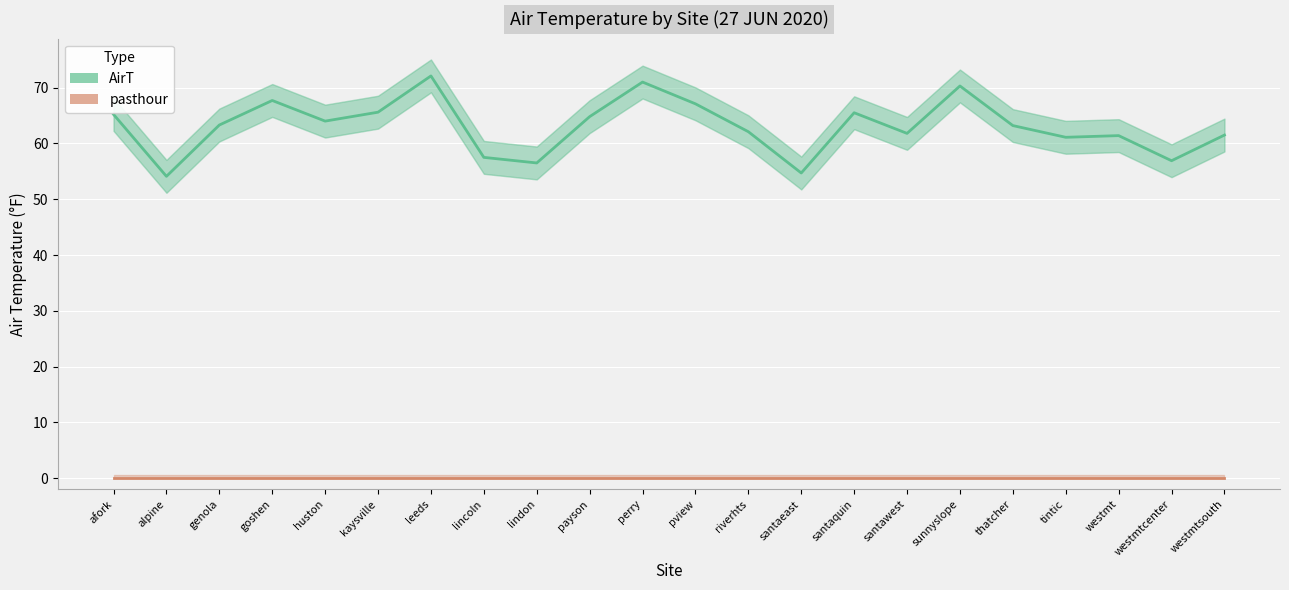

What is the difference between the maximum and minimum values in the AirT series?

18.0